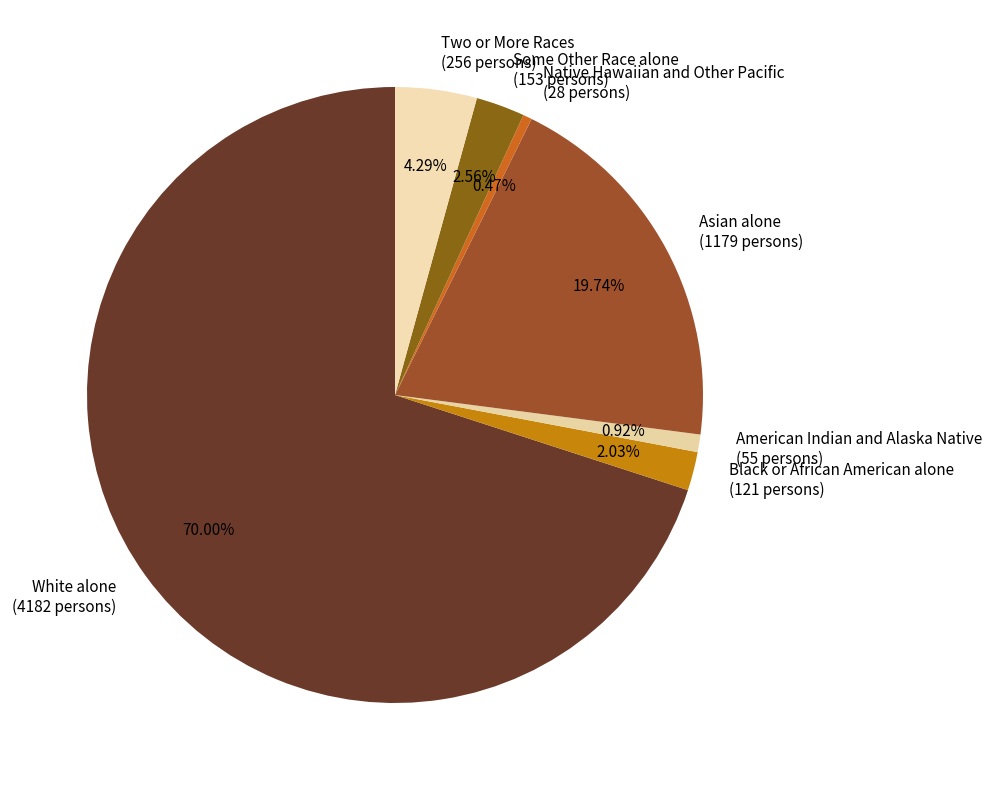

Which has a higher value, Some Other Race alone or White alone?

White alone